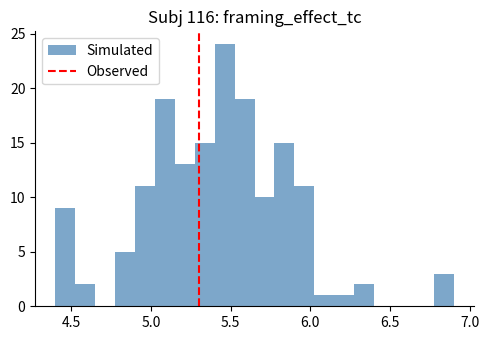

Around what value on the x-axis is the tallest bar? Give the approximate position of its centre, as read against the axis.

5.45